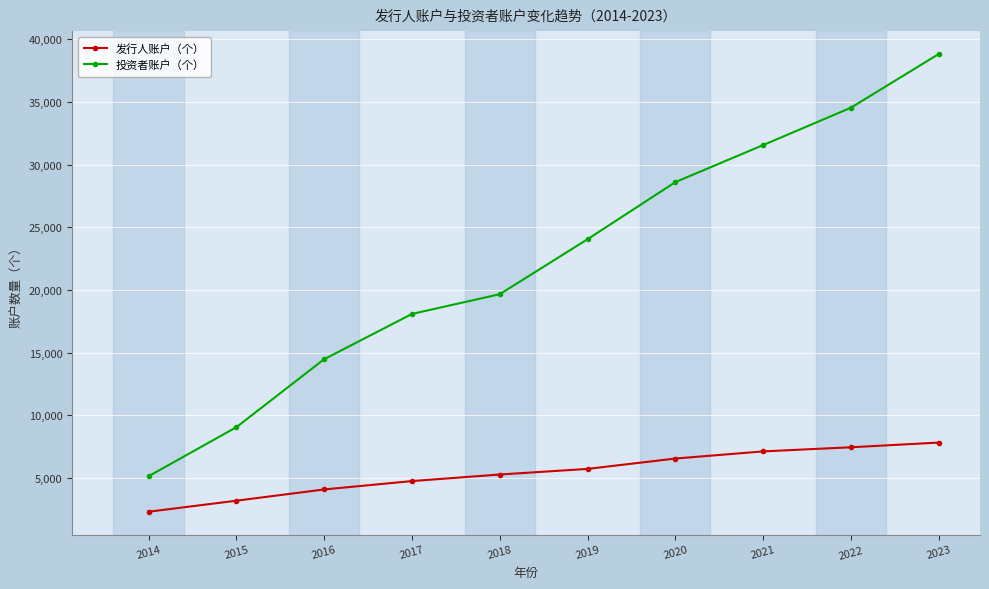

True or false: 发行人账户（个） has more than 2 points higher than both neighbors.

False